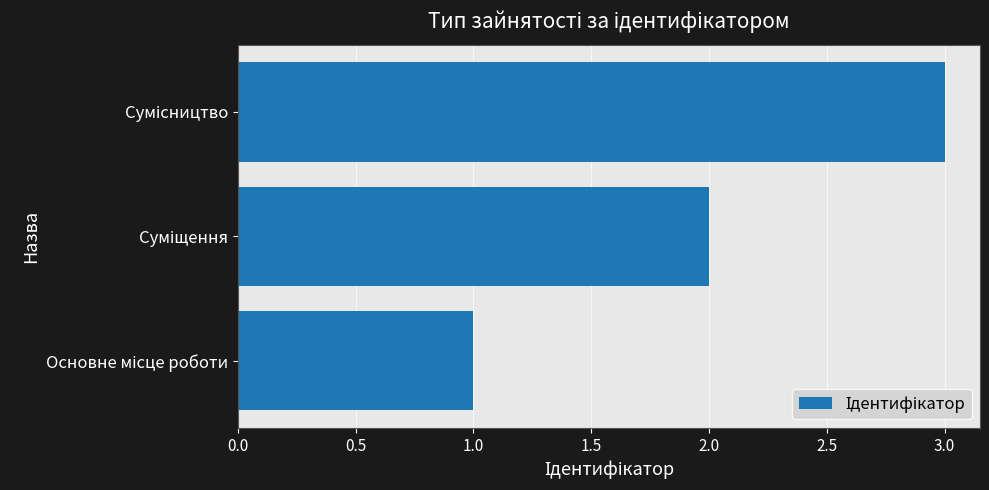

What is the maximum value shown in the chart?

3